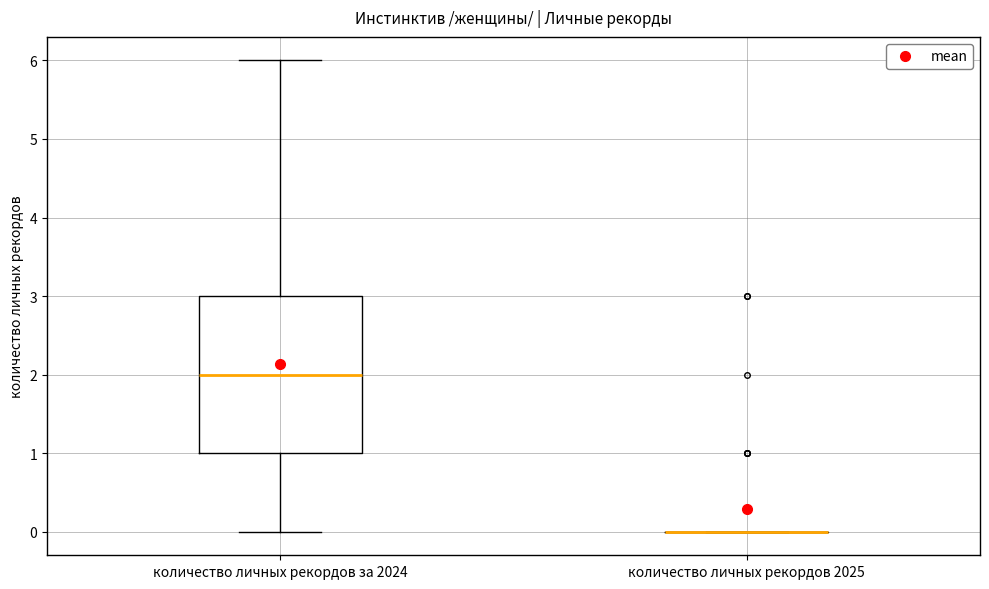

Where is the lower edge of the box for количество личных рекордов за 2024 on the y-axis? The values are not printed on the chart, so give them approximately, as read against the axis.

1